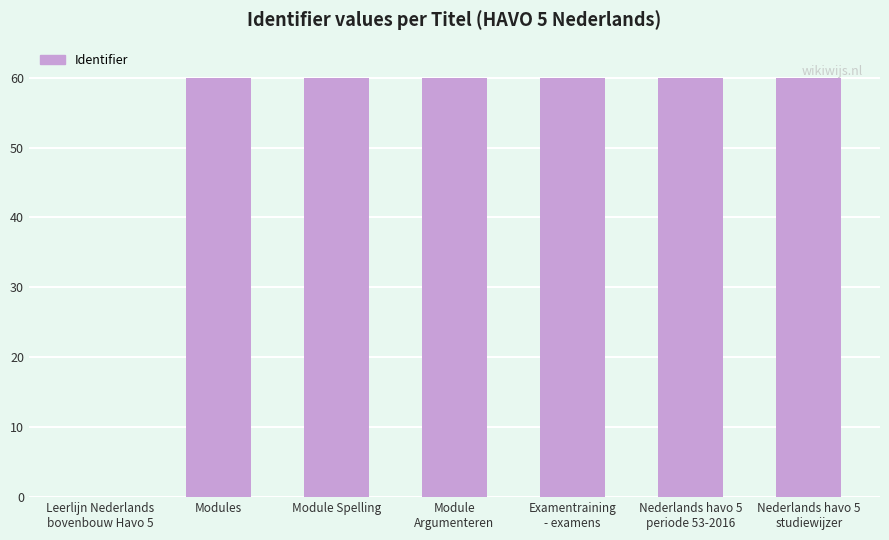

What value does the data have at Module
Argumenteren?

60.0